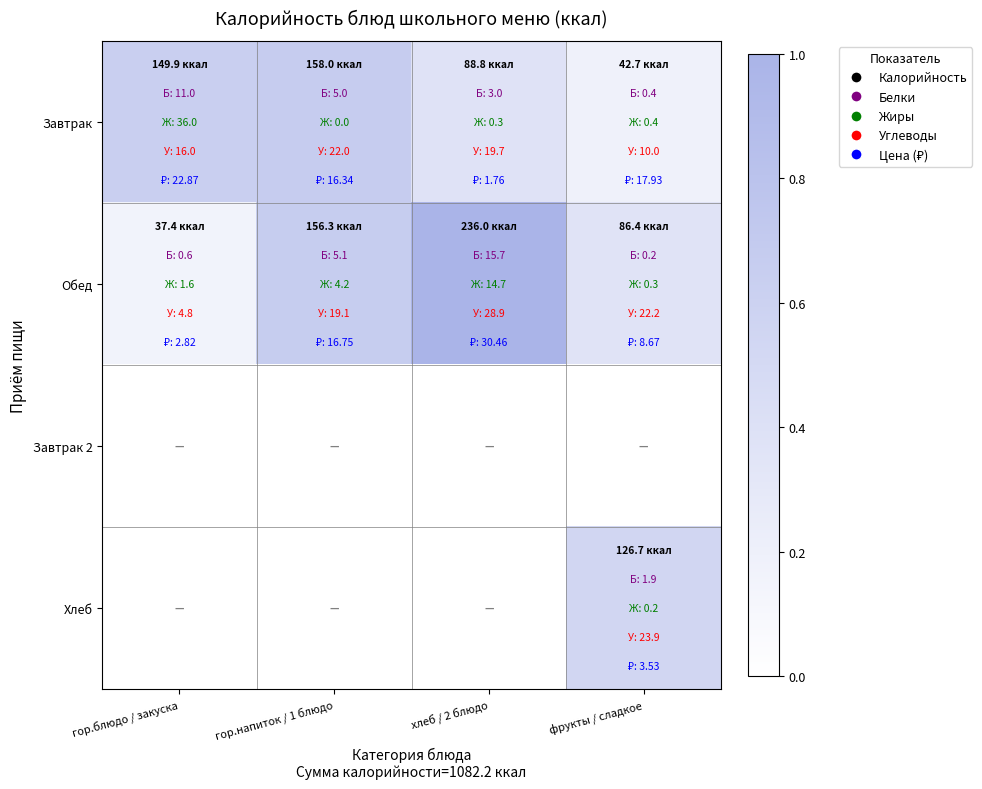

What is the greatest value displayed?

1.0